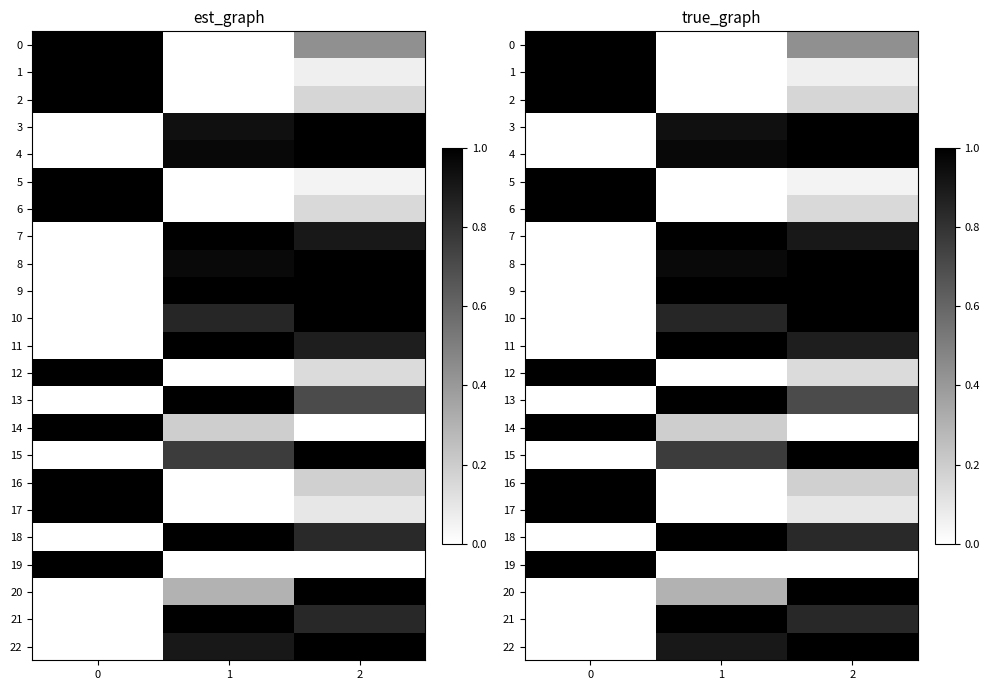

What is the difference between the second highest and minimum values in the 13 series?

0.7